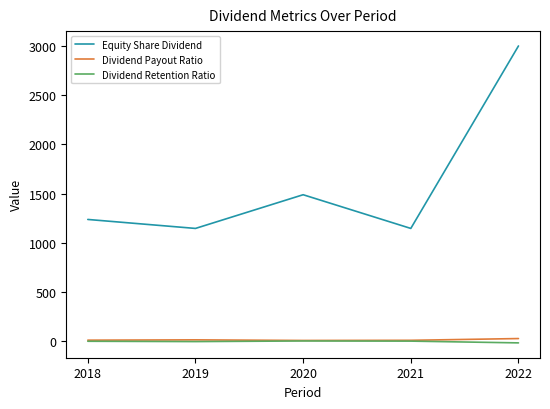

What is the maximum value shown in the chart?

3004.2